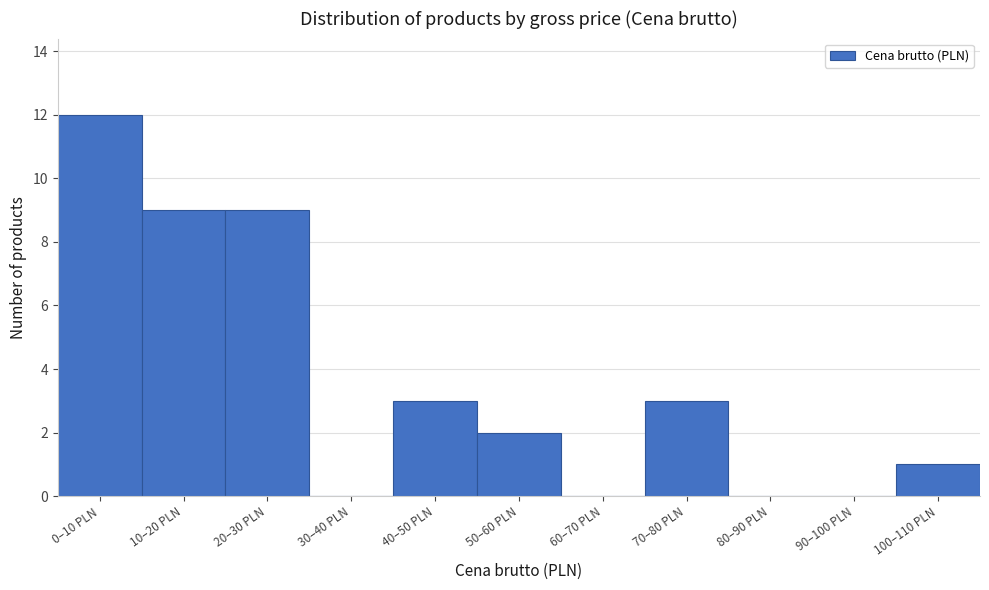

Reading left to right, transcribe all the data shown in this chart.

0–10 PLN=12	10–20 PLN=9	20–30 PLN=9	30–40 PLN=0	40–50 PLN=3	50–60 PLN=2	60–70 PLN=0	70–80 PLN=3	80–90 PLN=0	90–100 PLN=0	100–110 PLN=1